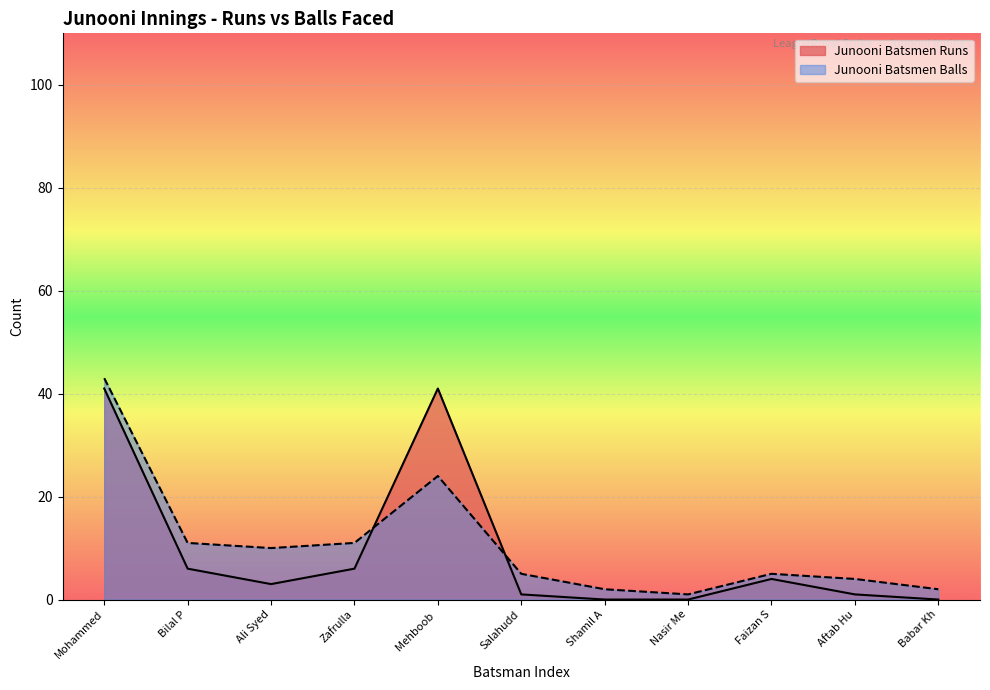

Rank the series at Nasir Me from lowest to highest value.

Junooni Batsmen Runs, Junooni Batsmen Balls